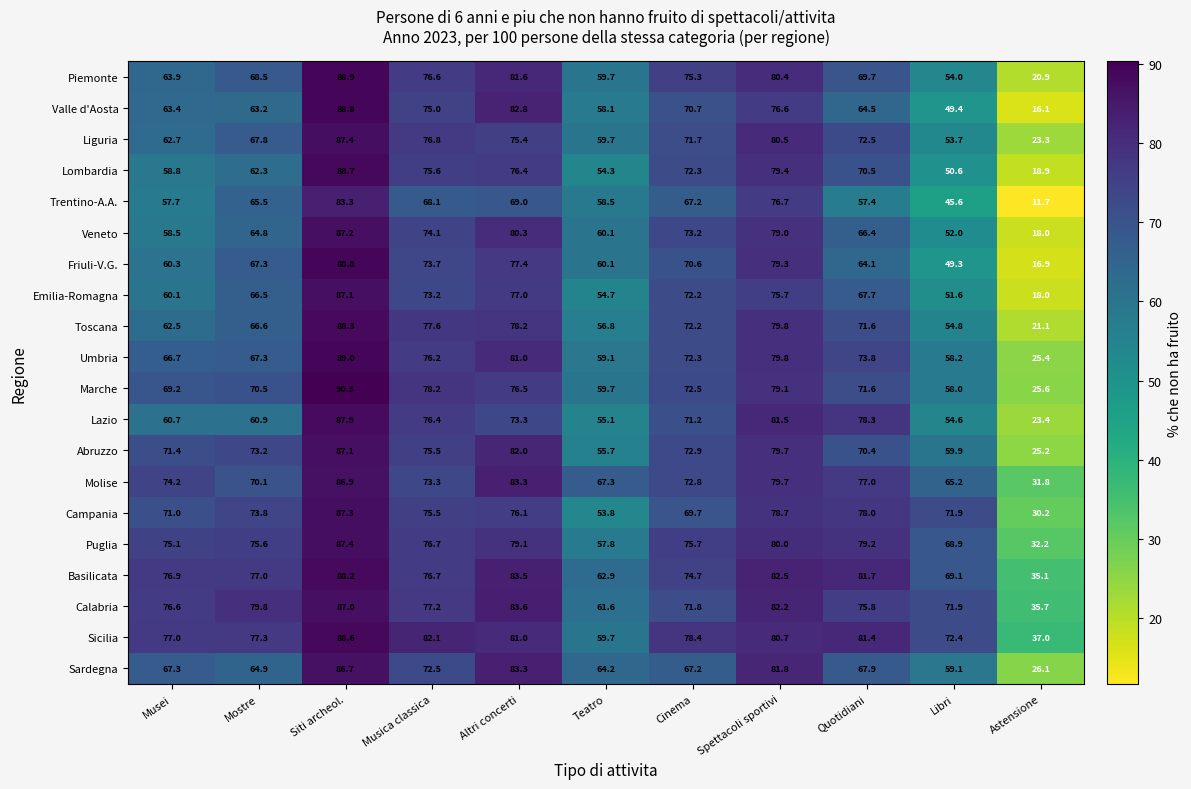

List the labels in order of Liguria value, largest first.

Siti archeol., Spettacoli sportivi, Musica classica, Altri concerti, Quotidiani, Cinema, Mostre, Musei, Teatro, Libri, Astensione